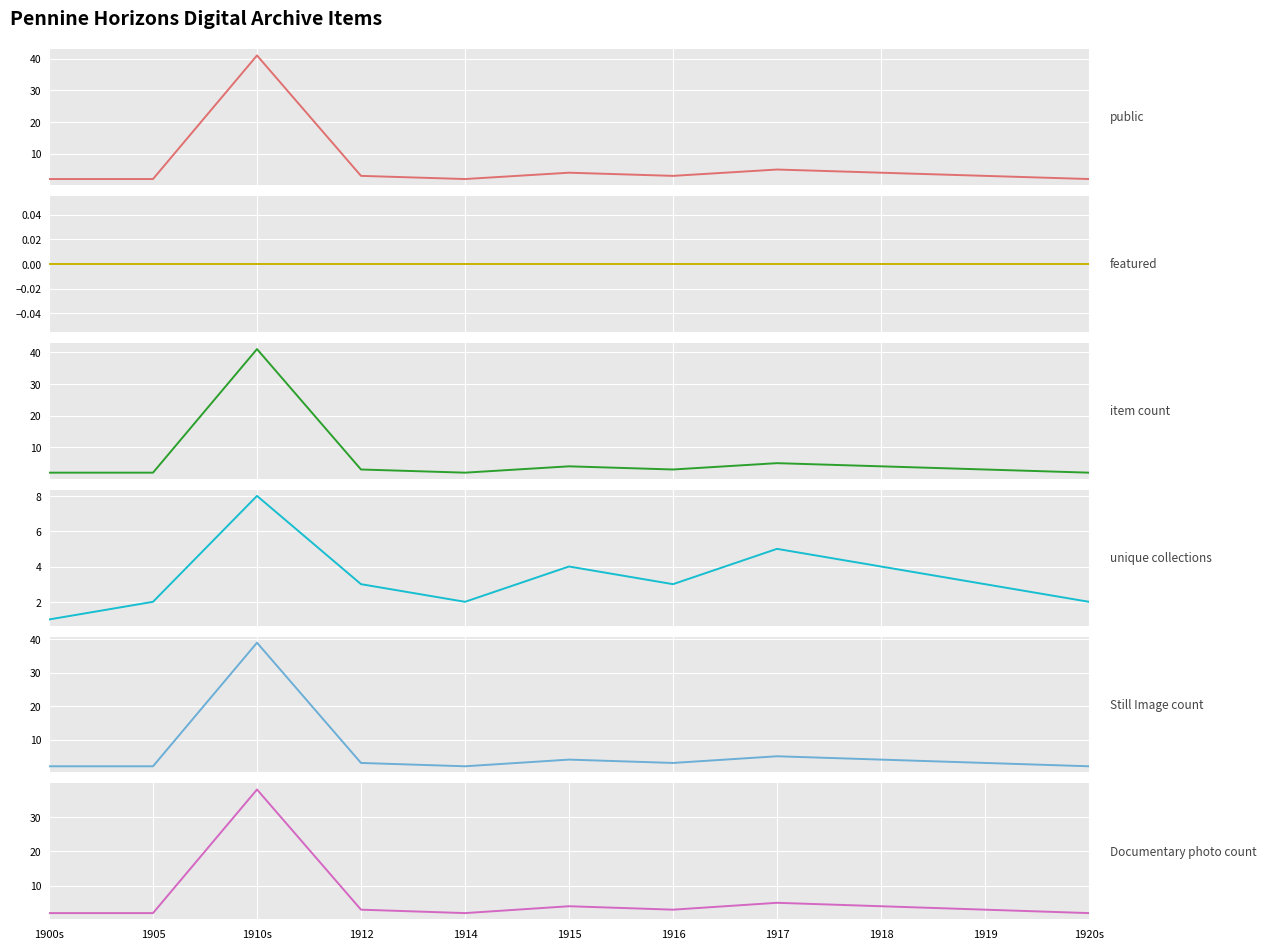

How many values in the Still Image count series are below 3?

4